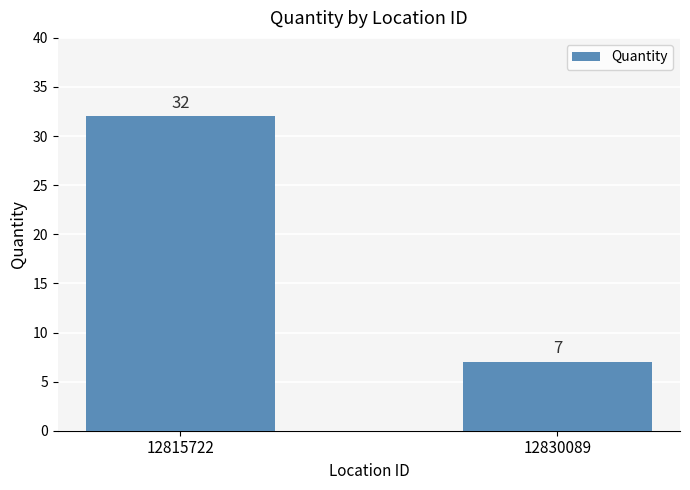

What is the minimum value shown in the chart?

7